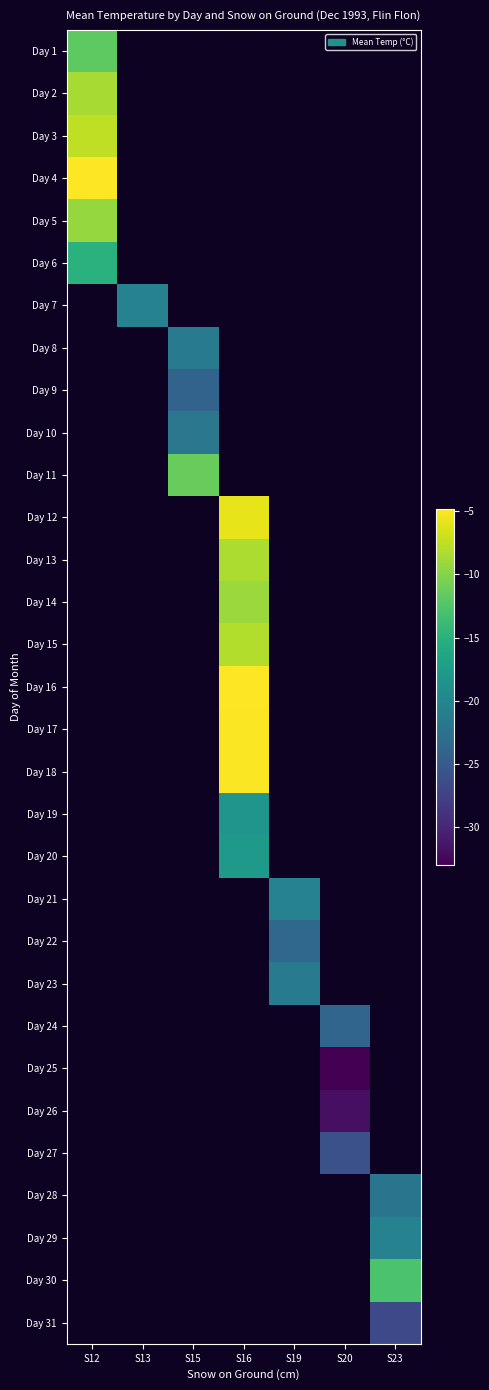

What is the difference between the highest and lowest values at S12?

10.2